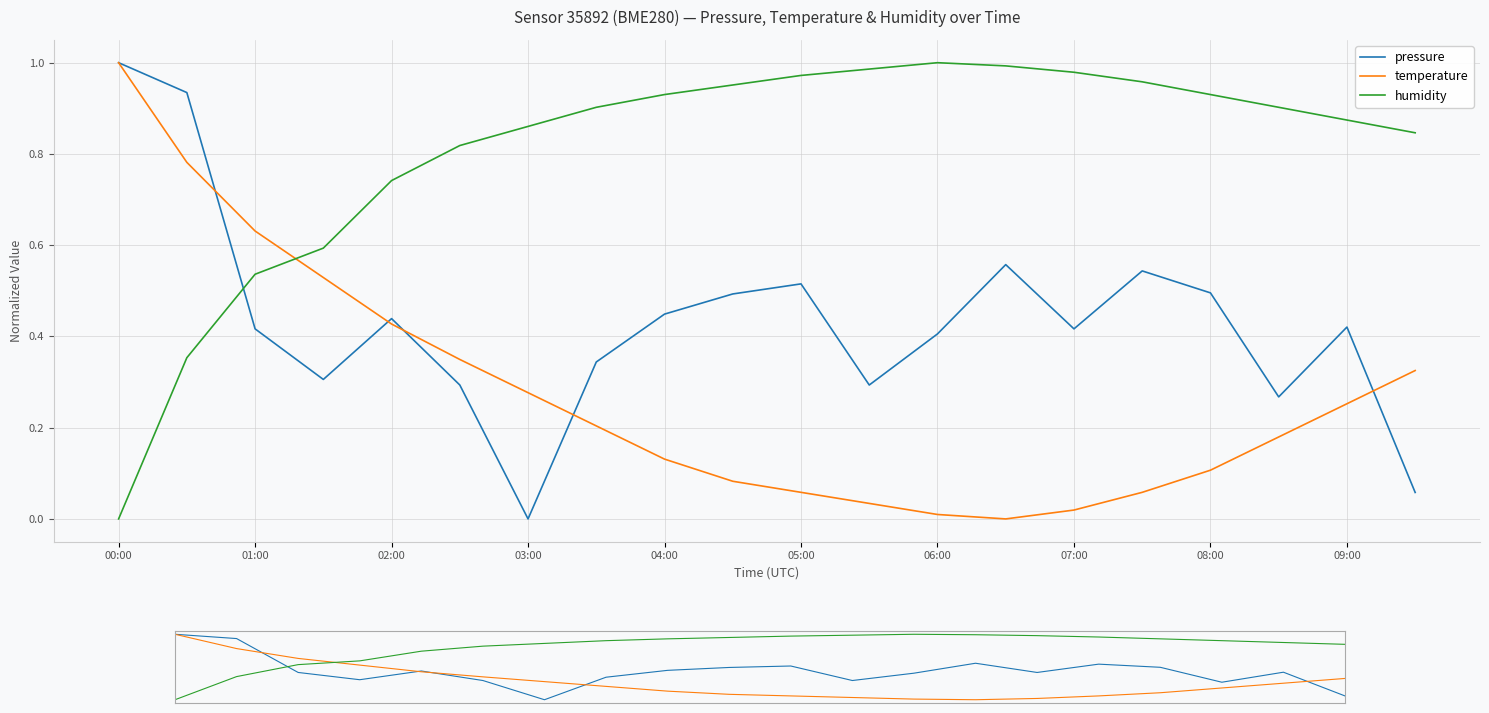

At how many categories does at least one series exceed 0?

20